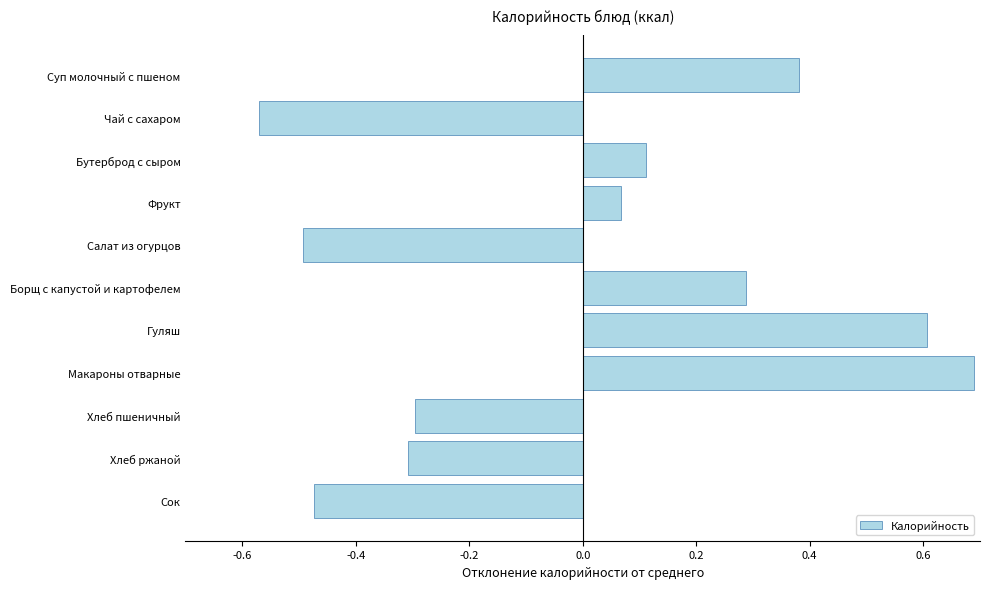

List the labels in order of value, smallest first.

Чай с сахаром, Салат из огурцов, Сок, Хлеб ржаной, Хлеб пшеничный, Фрукт, Бутерброд с сыром, Борщ с капустой и картофелем, Суп молочный с пшеном, Гуляш, Макароны отварные